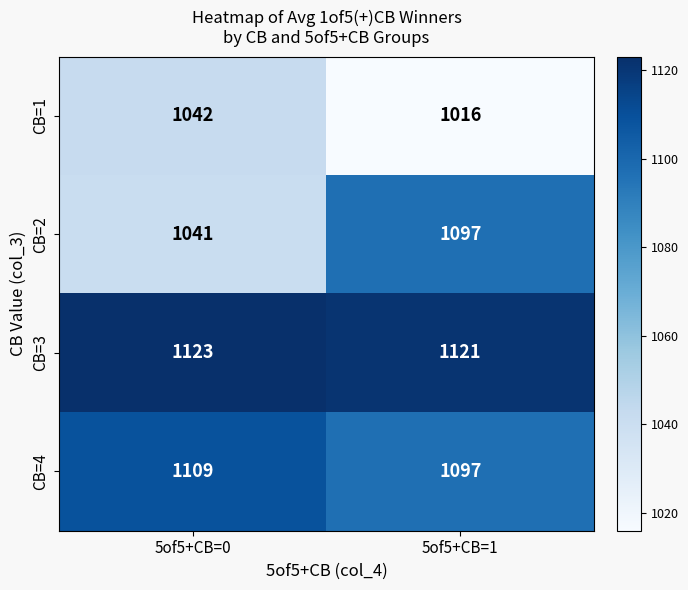

Reading left to right, list all the values displayed in this chart.

CB=1: 5of5+CB=0=1042	5of5+CB=1=1016
CB=2: 5of5+CB=0=1041	5of5+CB=1=1097
CB=3: 5of5+CB=0=1123	5of5+CB=1=1121
CB=4: 5of5+CB=0=1109	5of5+CB=1=1097